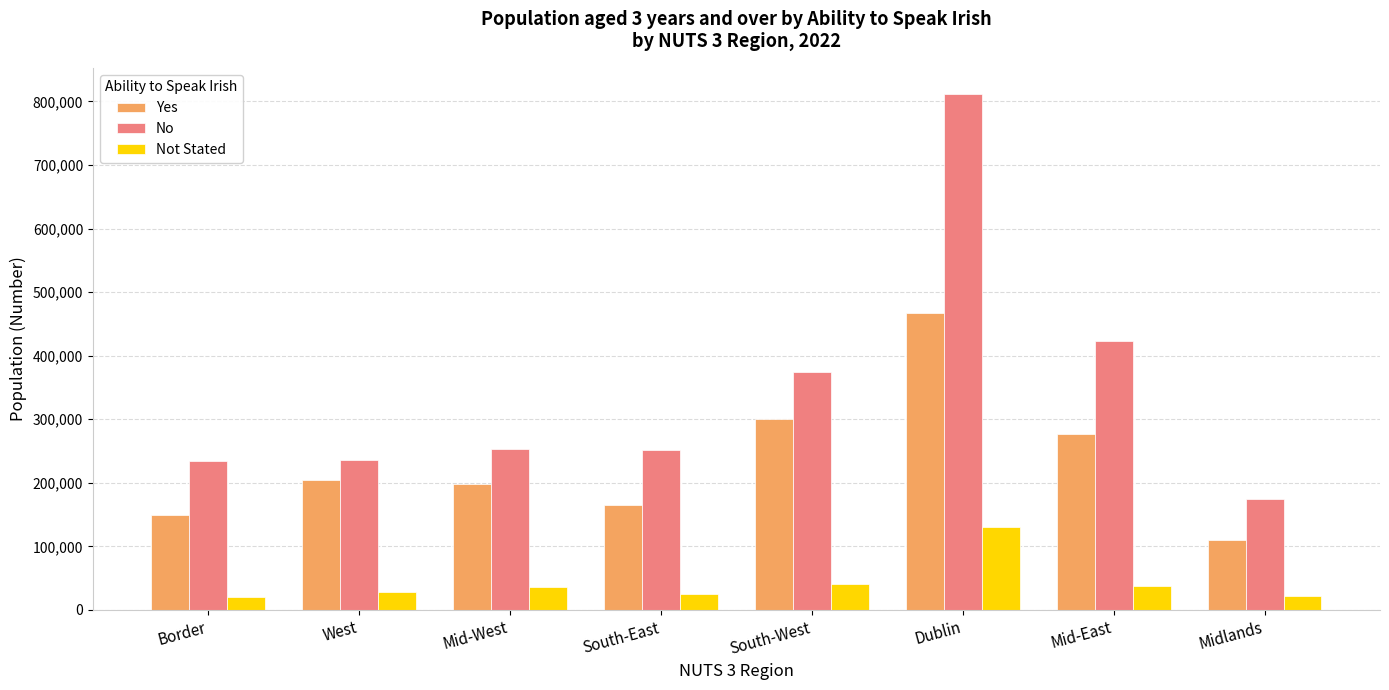

What position from the left is Border?

1